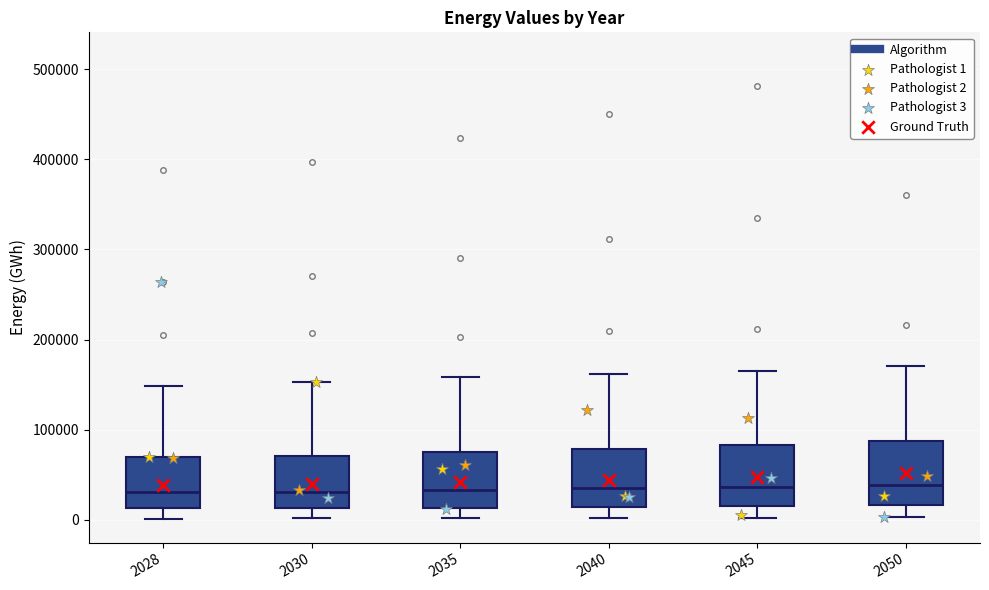

Reading left to right, transcribe this box plot: for each box, give where its median line is, the range the box spans, and where its two whiskers end, as read against the y-axis. The values are not printed on the chart, so give them approximately, as read against the axis.

2028: median 30000, box 10000 to 70000, whiskers 0 to 150000
2030: median 30000, box 10000 to 70000, whiskers 0 to 150000
2035: median 30000, box 10000 to 70000, whiskers 0 to 160000
2040: median 30000, box 10000 to 80000, whiskers 0 to 160000
2045: median 40000, box 20000 to 80000, whiskers 0 to 170000
2050: median 40000, box 20000 to 90000, whiskers 0 to 170000